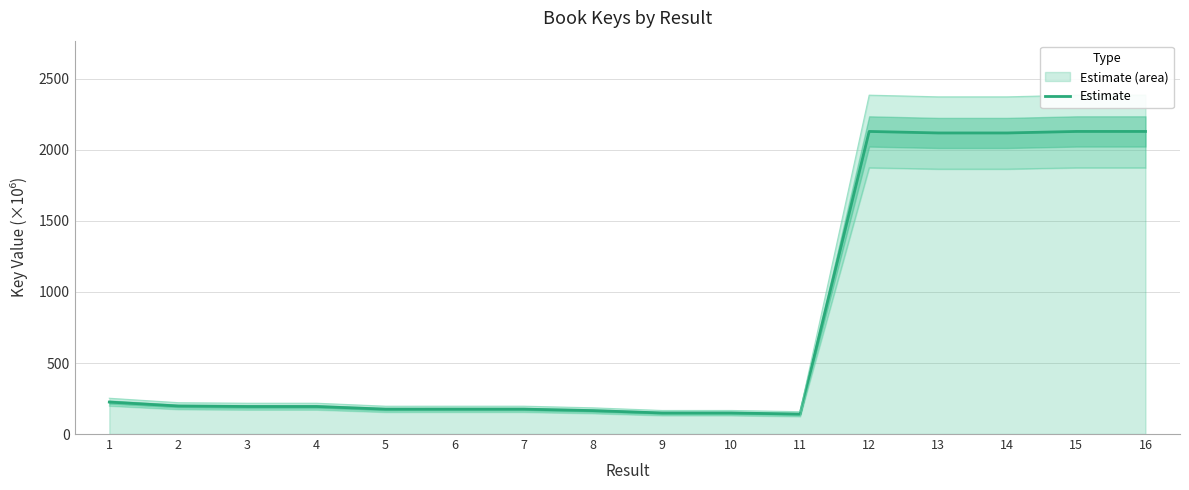

Where does the data first go above 193?

1